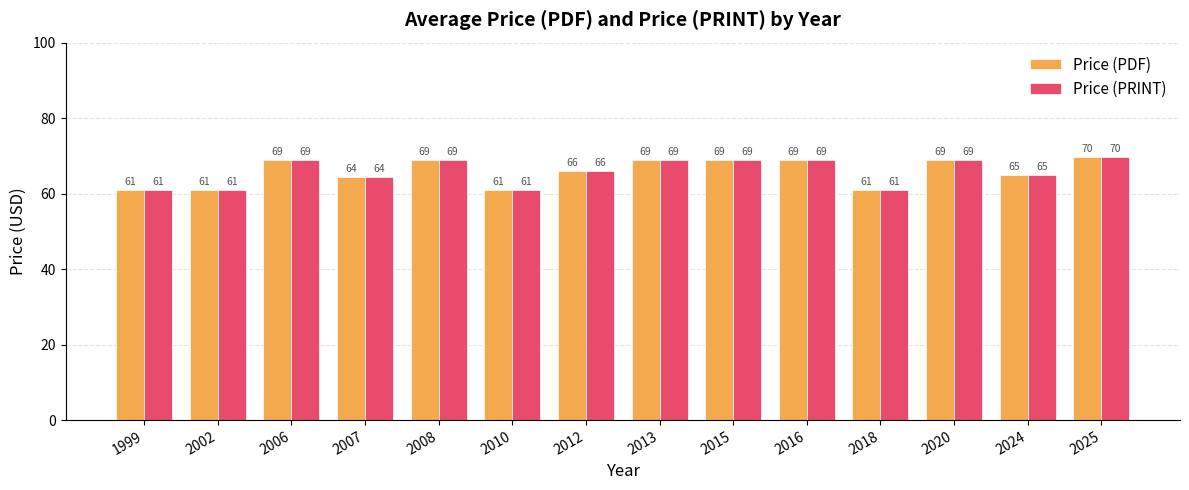

Is the value of Price (PRINT) at 2018 greater than the value of Price (PDF) at 2012?

No